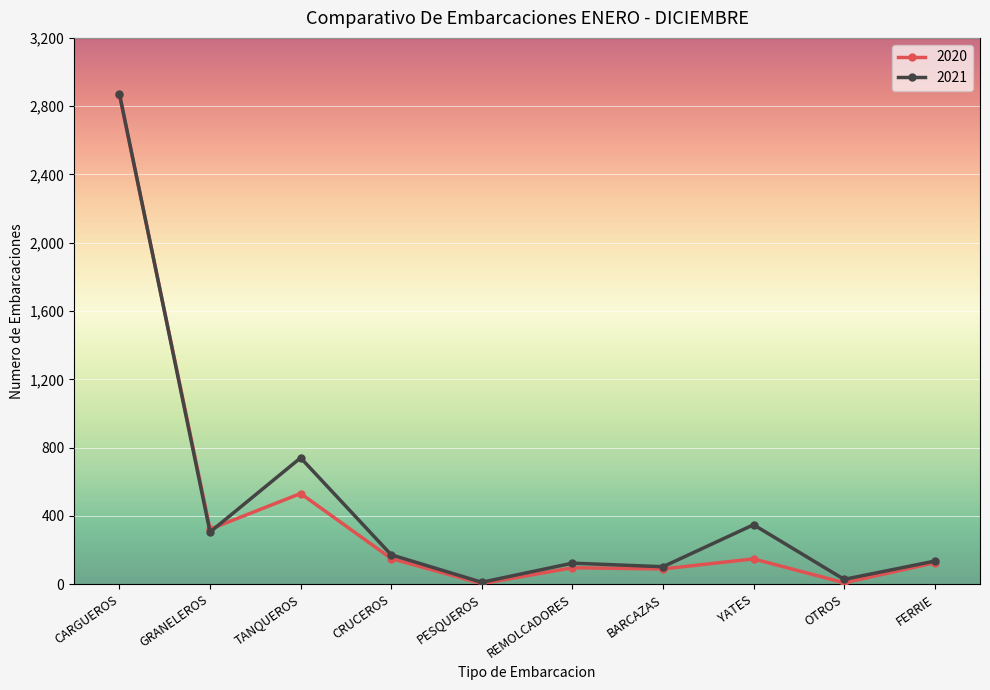

What is the difference between the highest and lowest values at TANQUEROS?

209